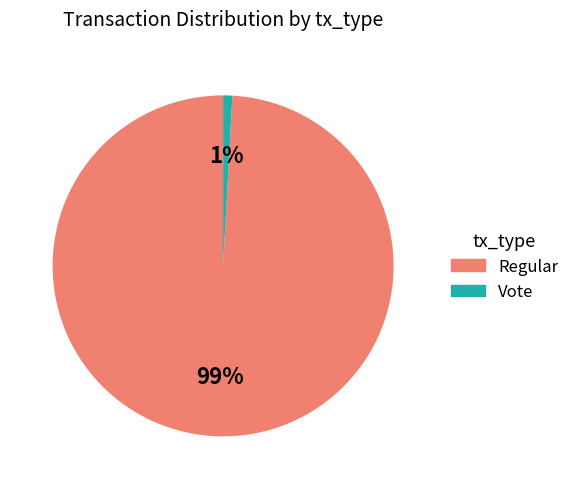

To the nearest percent, what is the average slice percentage?

50%